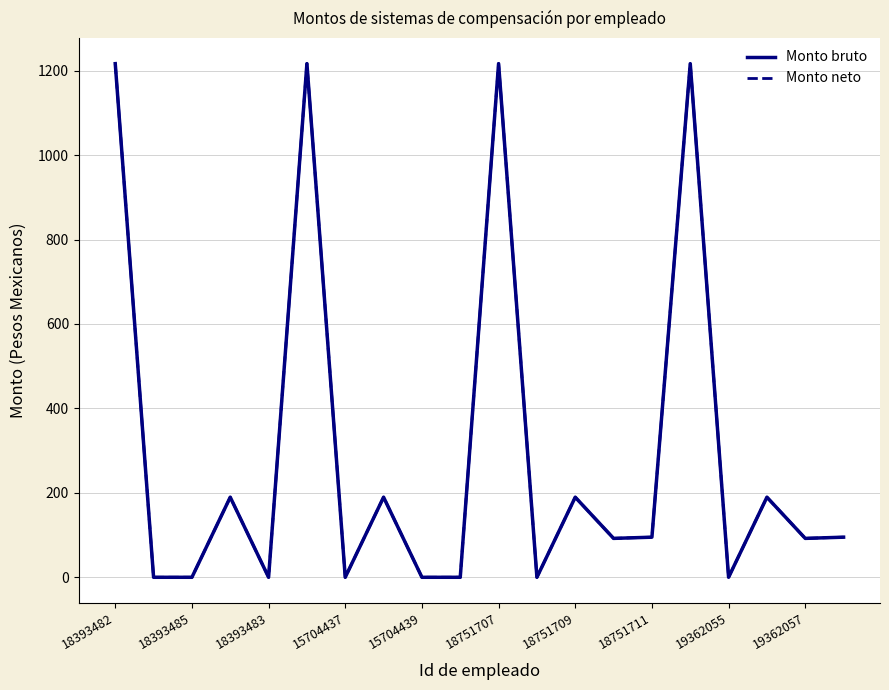

Is this an area chart (filled region under the line)?

No